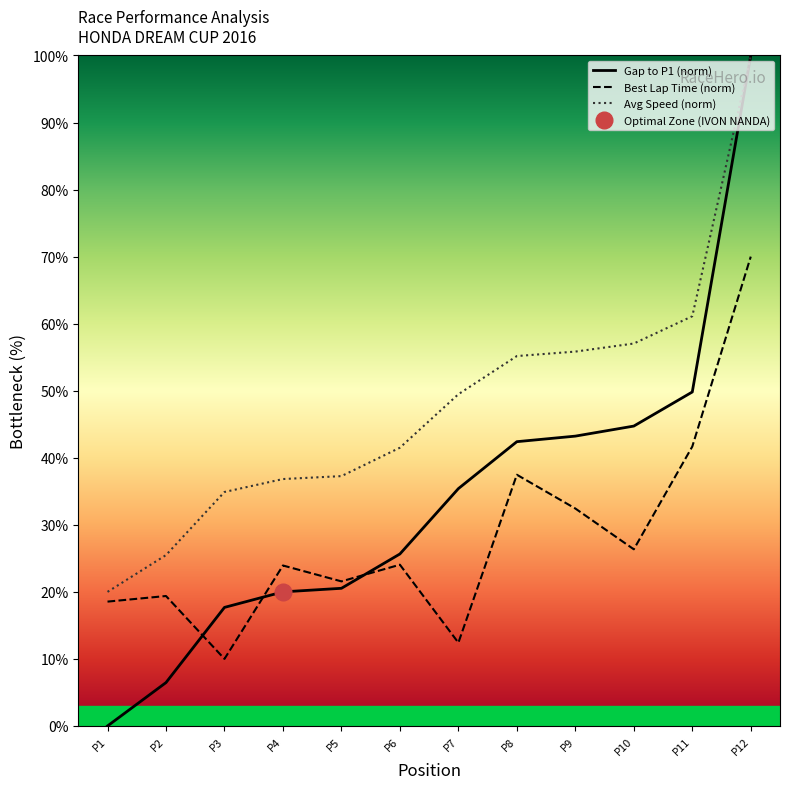

What is the maximum value for Gap to P1 (norm)?

100.0